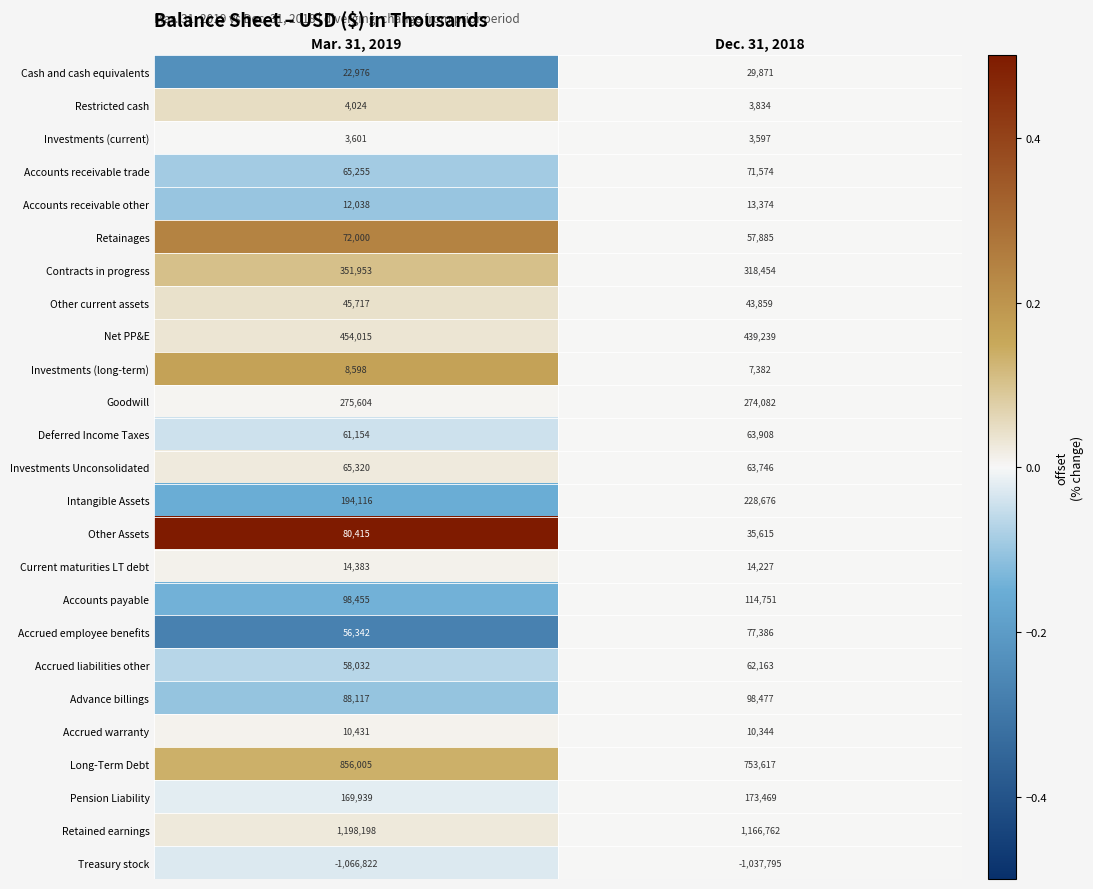

List the series in order of their peak value, lowest first.

Treasury stock, Investments (current), Restricted cash, Investments (long-term), Accrued warranty, Accounts receivable other, Current maturities LT debt, Cash and cash equivalents, Other current assets, Accrued liabilities other, Deferred Income Taxes, Investments Unconsolidated, Accounts receivable trade, Retainages, Accrued employee benefits, Other Assets, Advance billings, Accounts payable, Pension Liability, Intangible Assets, Goodwill, Contracts in progress, Net PP&E, Long-Term Debt, Retained earnings